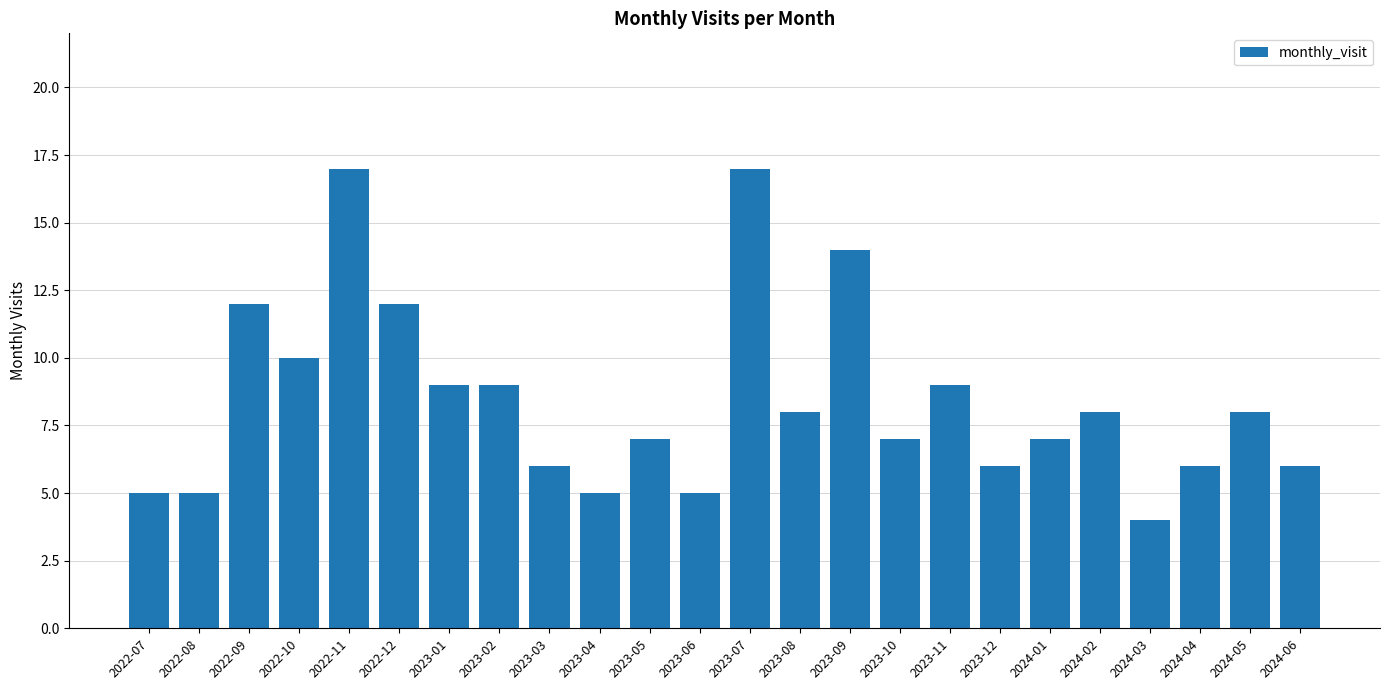

What is the sum of all values?

202